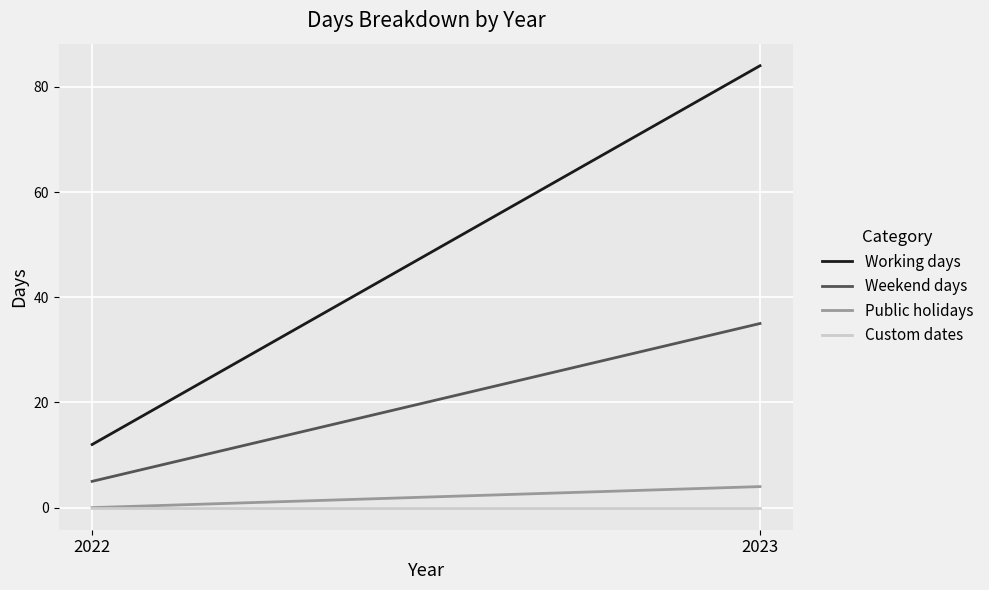

Is the value of Custom dates at 2023 greater than the value of Weekend days at 2023?

No